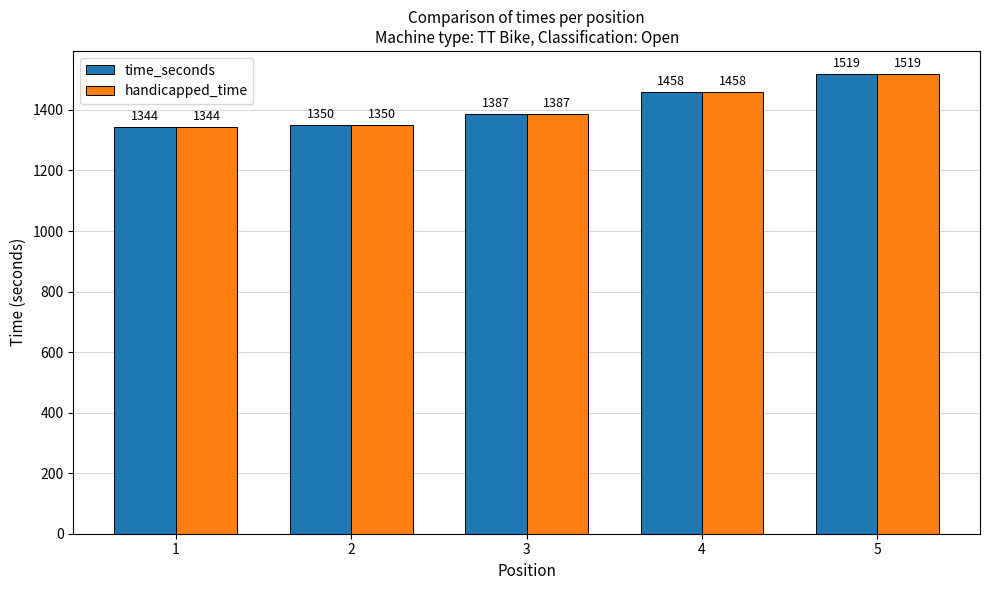

The handicapped_time series shows 1387 at 3. True or false?

True